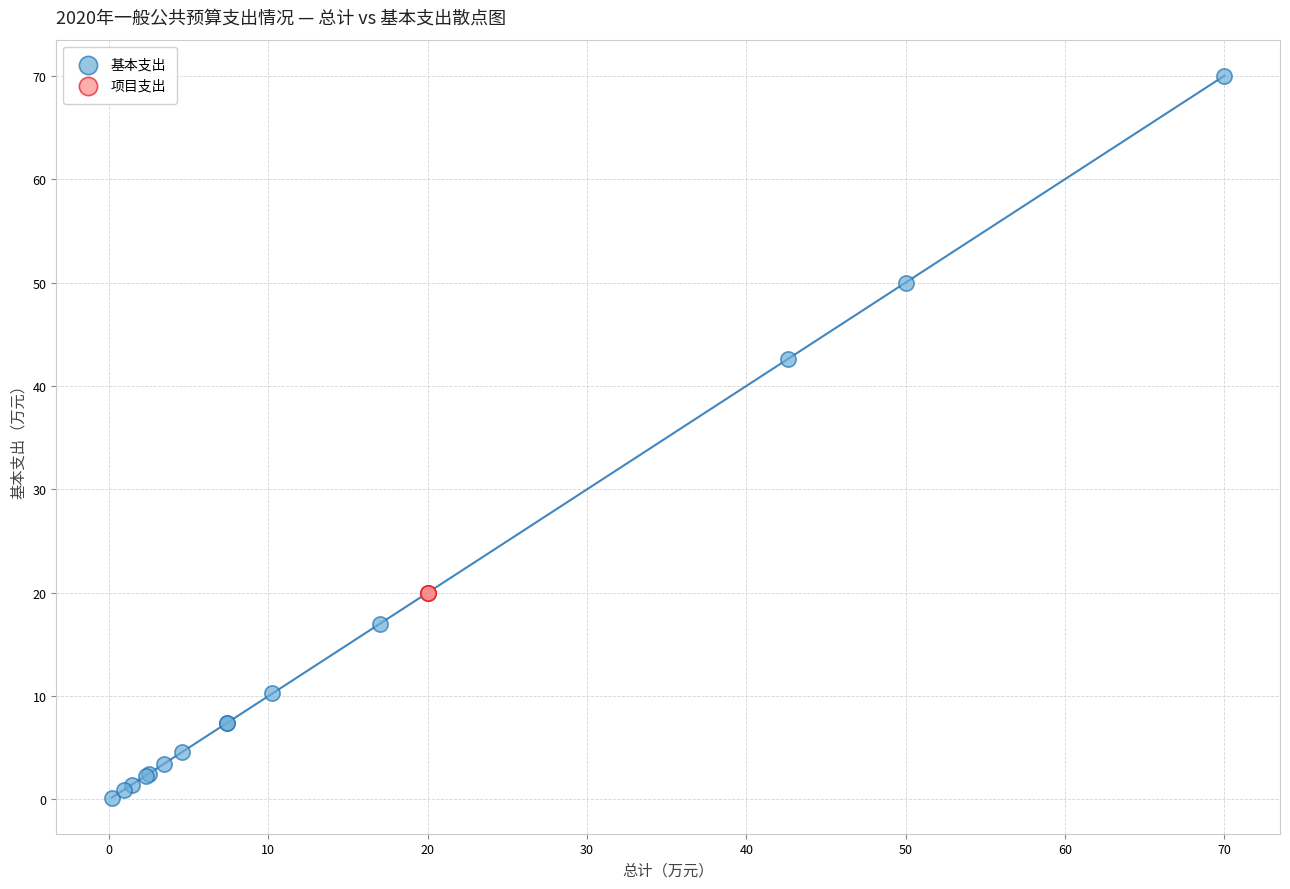

Which series reaches the maximum Y coordinate?

基本支出